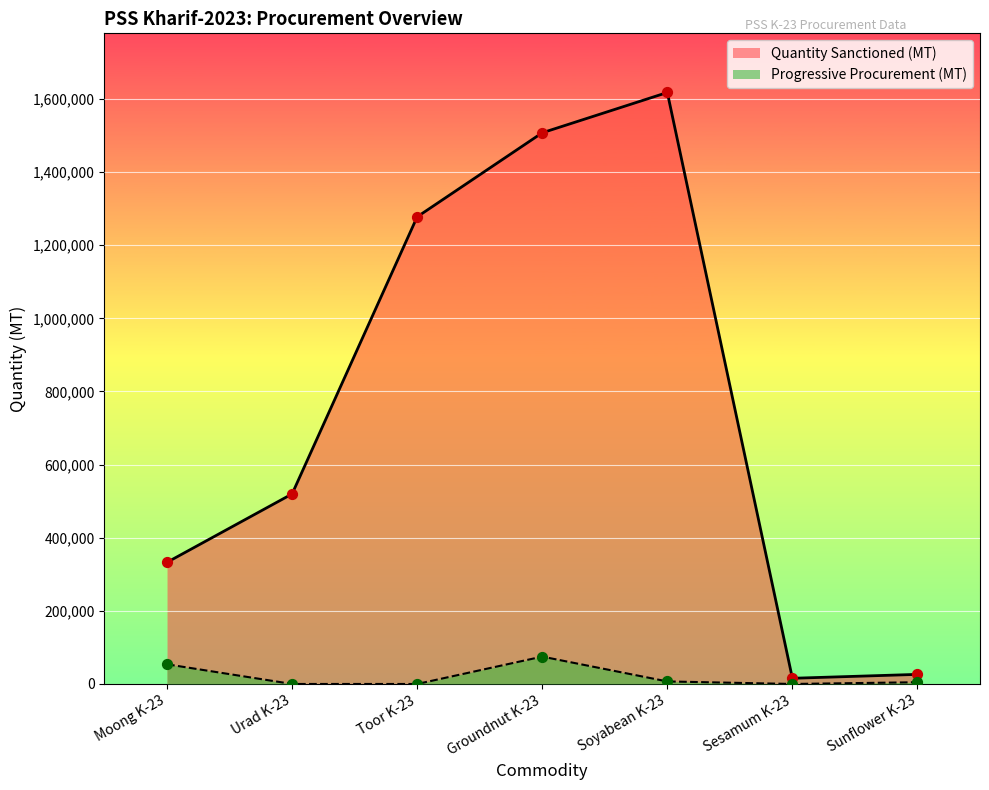

What is the total value across all series at Groundnut K-23?

1582355.6